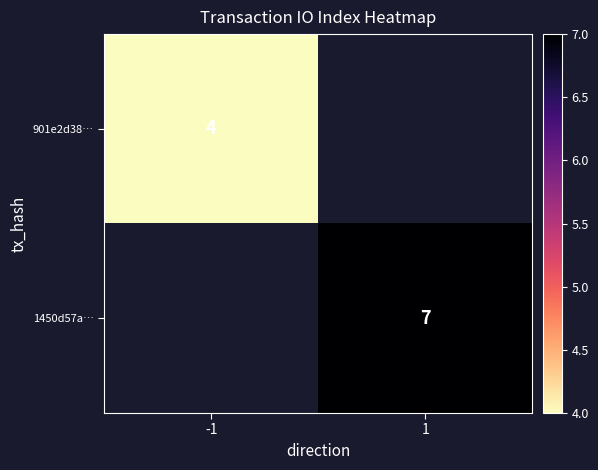

Between -1 and 1, which is larger?

1